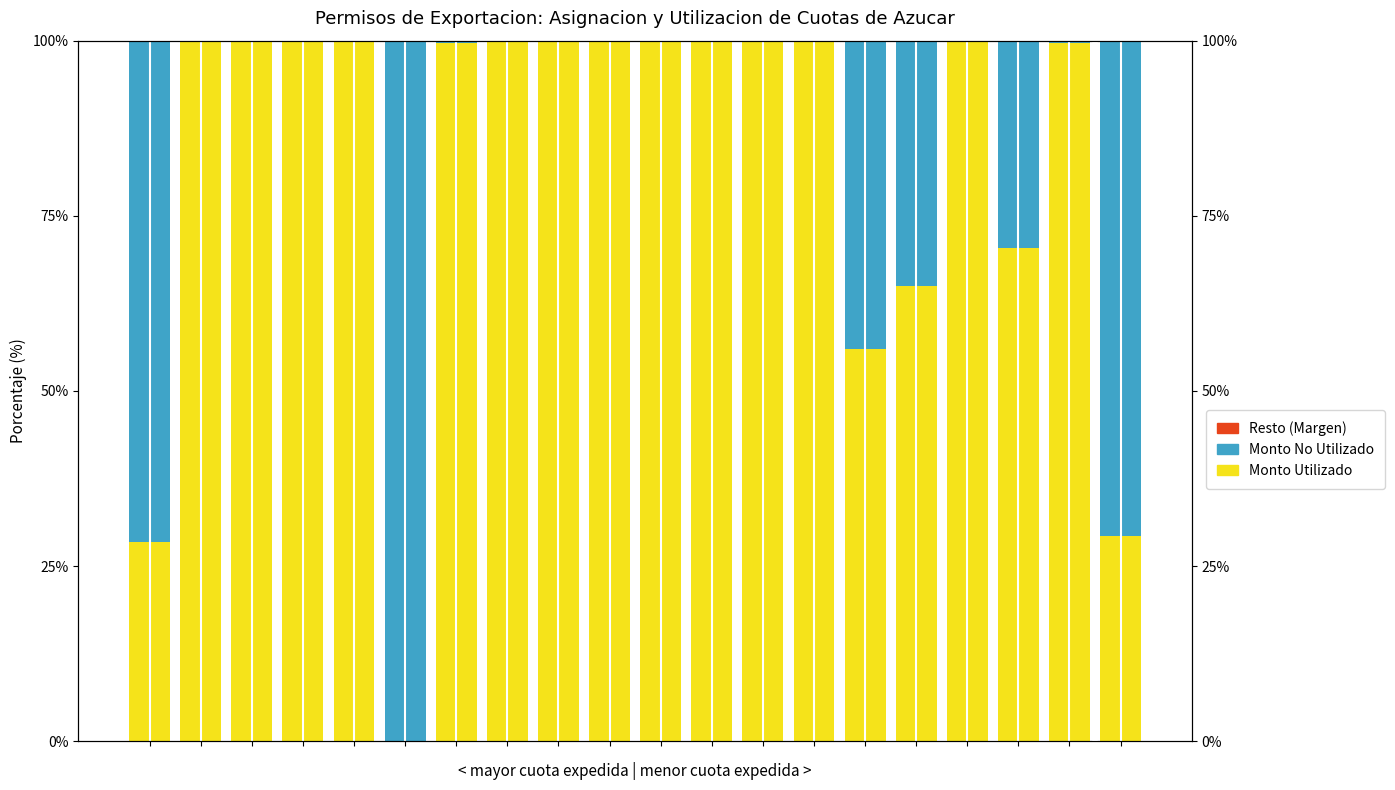

The MONTO NO UTILIZADO series shows 0.0 at 16. True or false?

False